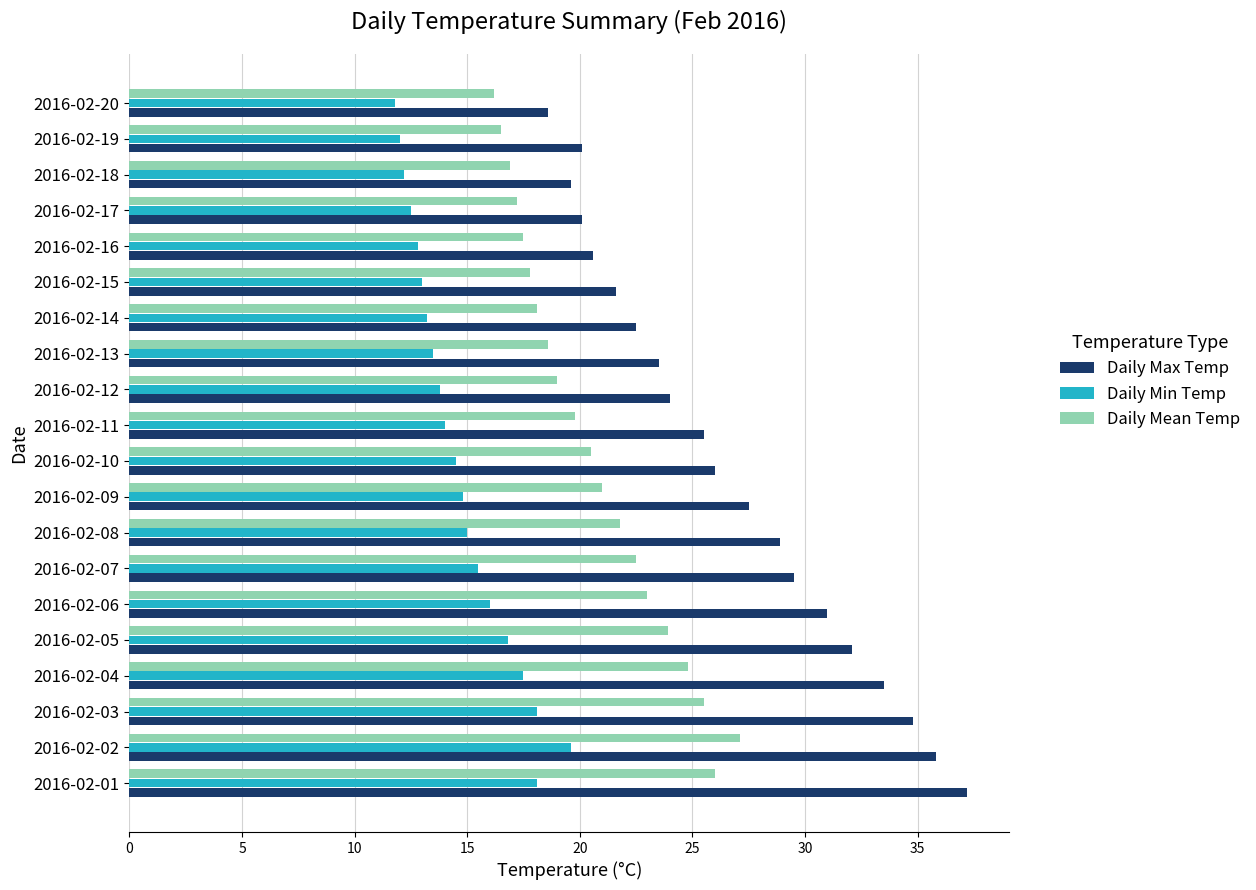

Rank the series at 2016-02-12 from highest to lowest value.

Daily Max Temp, Daily Mean Temp, Daily Min Temp